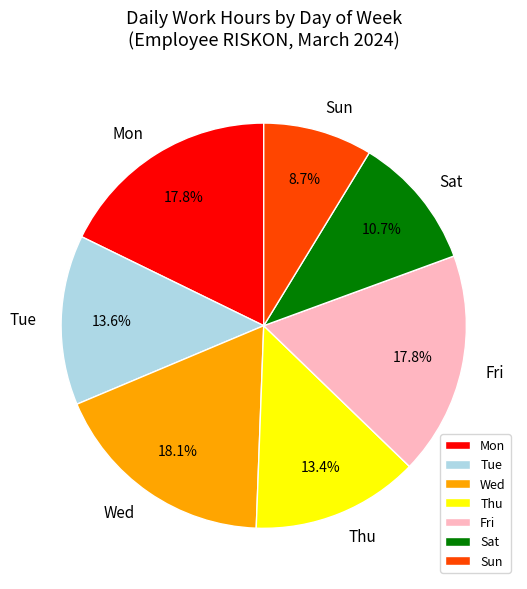

Is the sum of Tue and Mon greater than half?

No